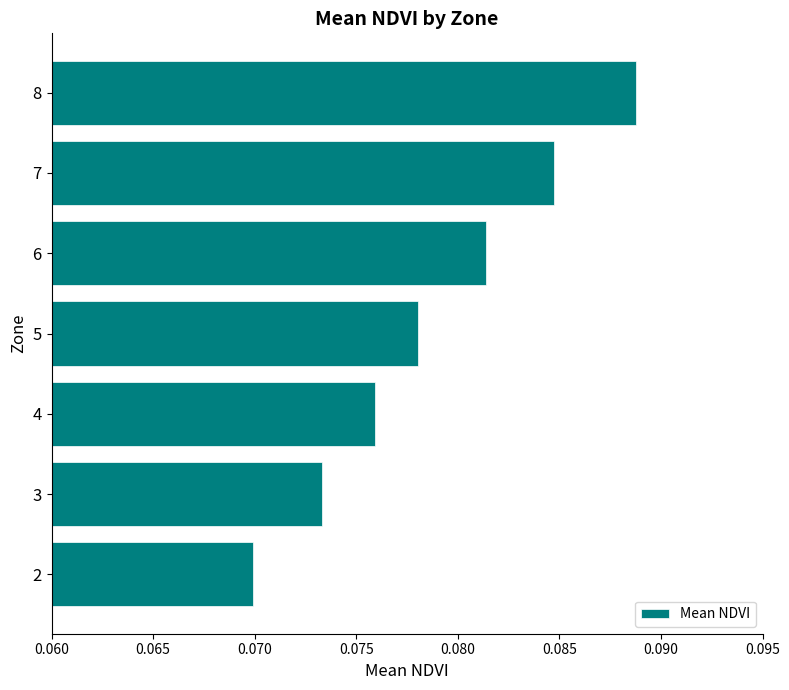

Rank the categories by value from lowest to highest.

2, 3, 4, 5, 6, 7, 8